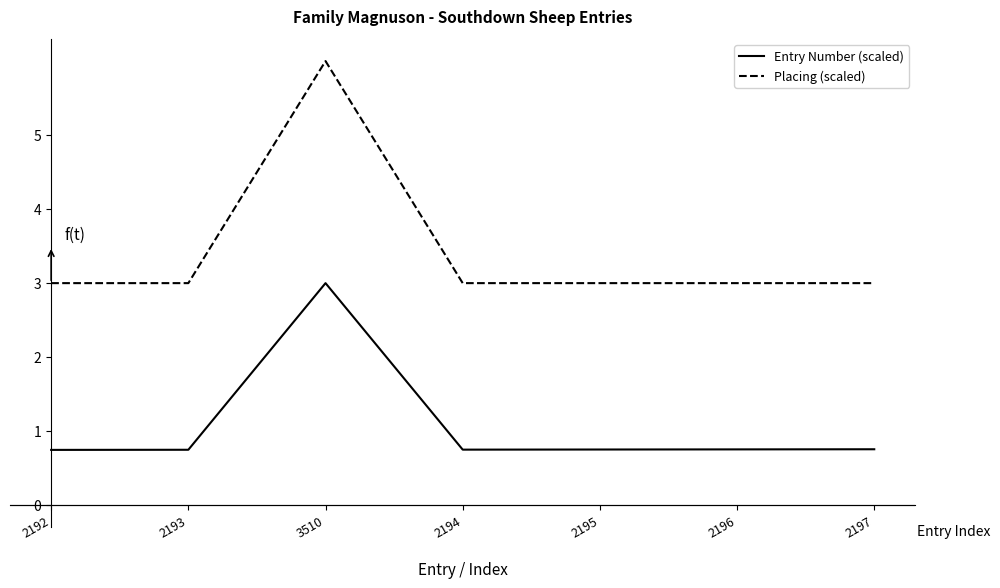

What is the difference between the Entry Number (scaled) values at 2196 and 3510?

2.2